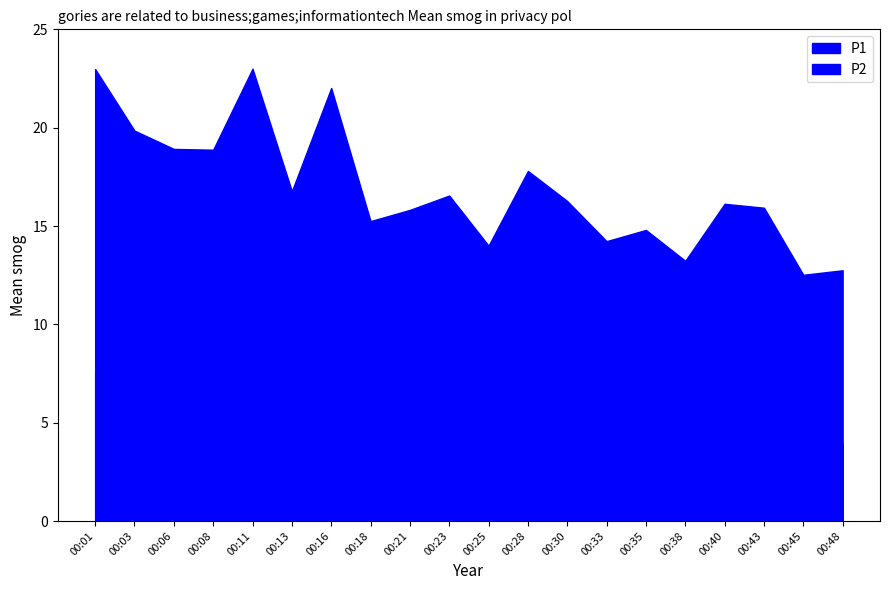

True or false: P1 and P2 intersect in this chart.

False